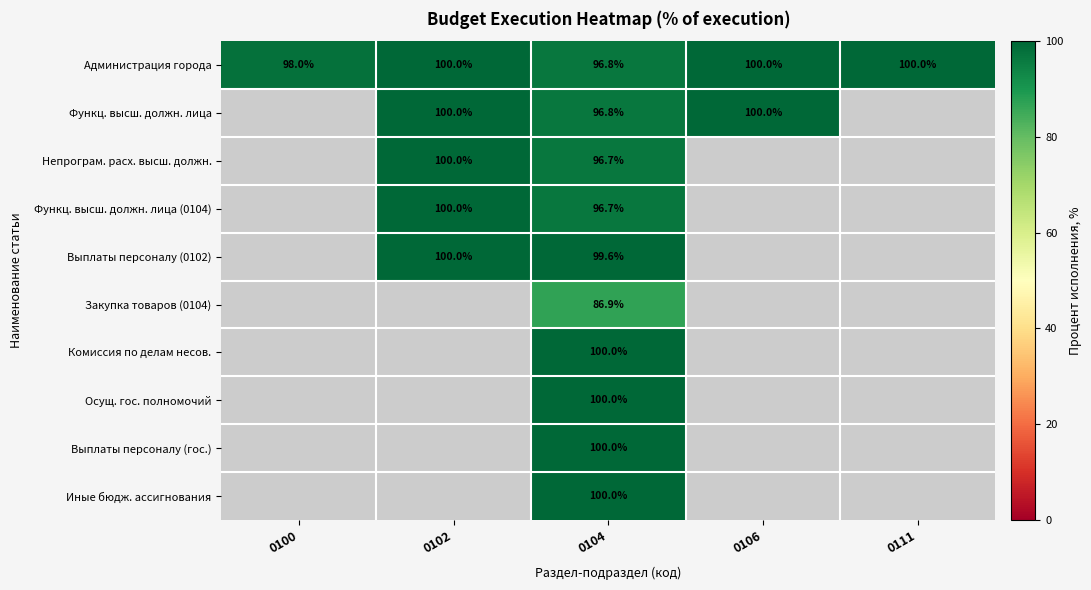

Rank the series by their maximum value, from highest to lowest.

Администрация города, Функц. высш. должн. лица, Непрограм. расх. высш. должн., Функц. высш. должн. лица (0104), Выплаты персоналу (0102), Закупка товаров (0104), Комиссия по делам несов., Осущ. гос. полномочий, Выплаты персоналу (гос.), Иные бюдж. ассигнования